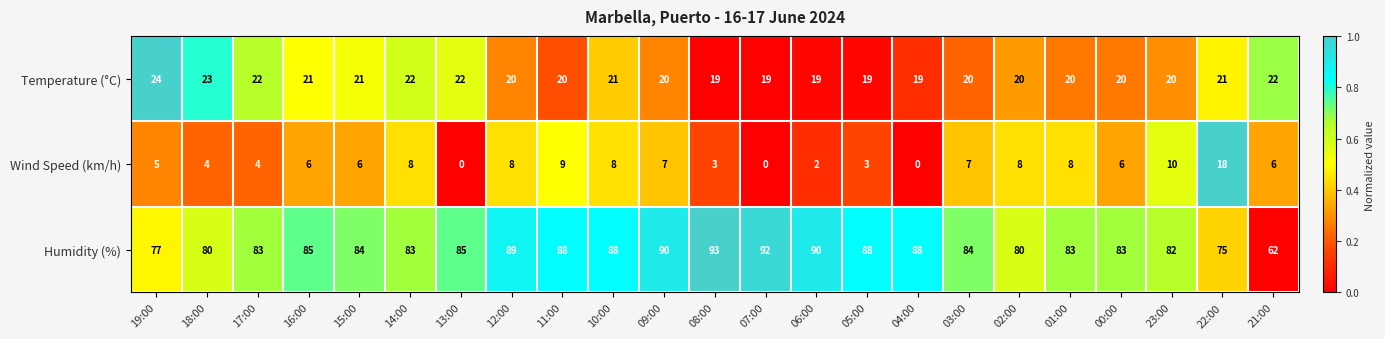

At how many categories does at least one series exceed 21?

23